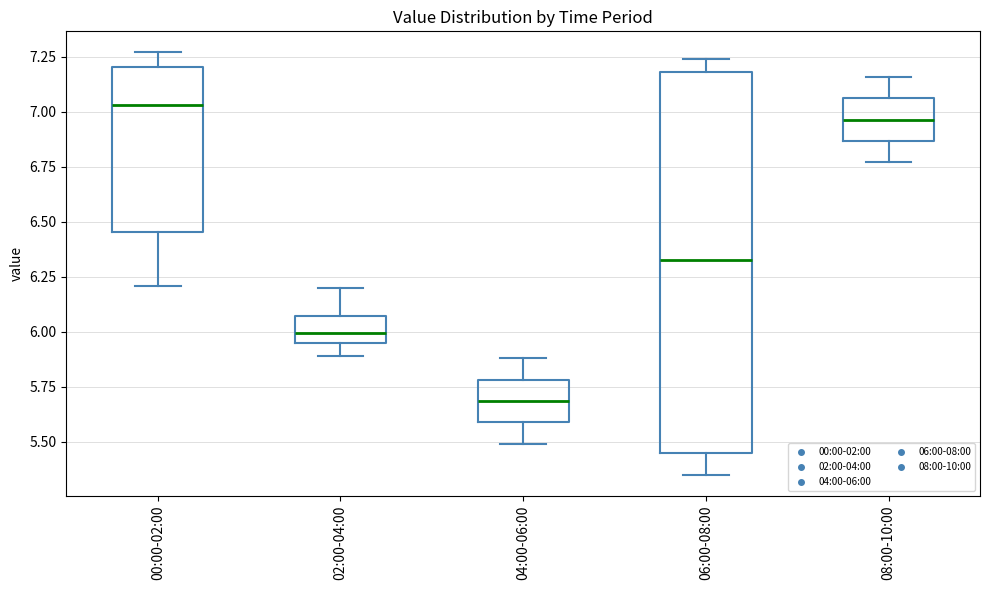

Comparing the boxes themselves (not the whiskers), which one is the tallest?

06:00-08:00